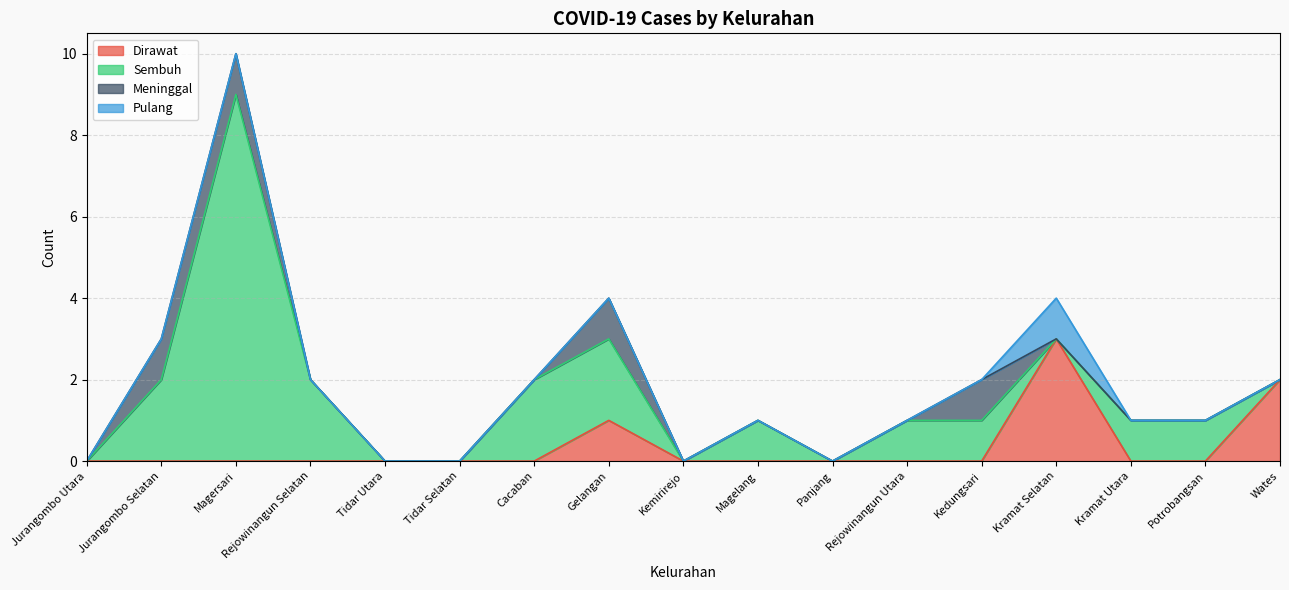

True or false: Sembuh has more than 2 points higher than both neighbors.

False